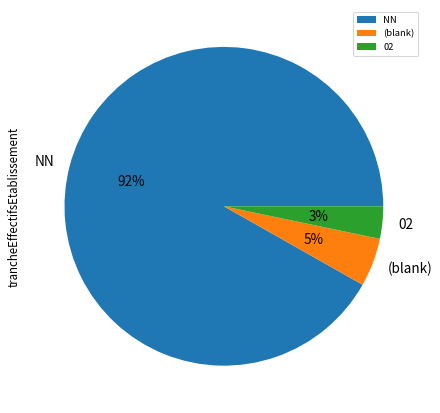

How many segments does this pie chart have?

3